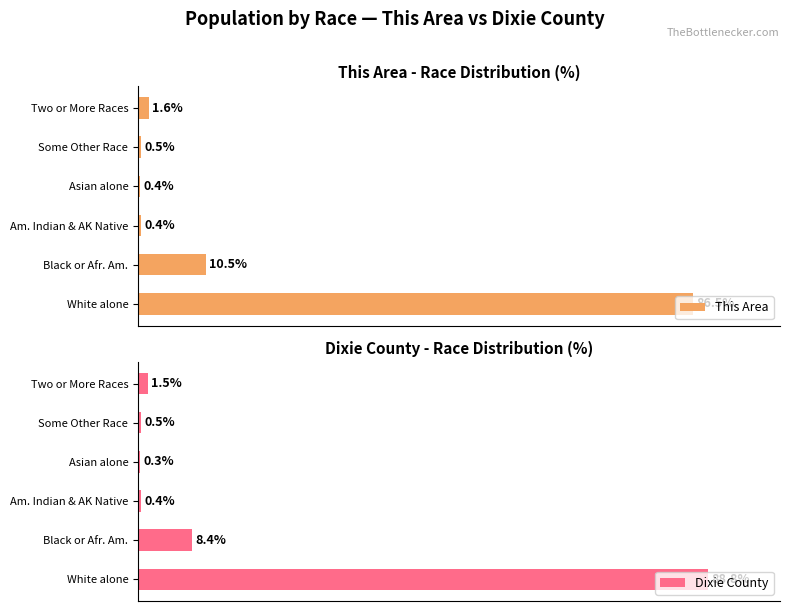

Reading left to right, list all the values displayed in this chart.

This Area: 86.5	10.5	0.4	0.4	0.5	1.6
Dixie County: 88.8	8.4	0.4	0.3	0.5	1.5